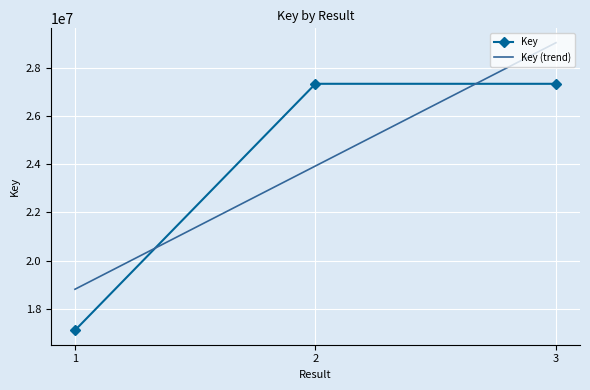

Rank the series at 1 from highest to lowest value.

Key (trend), Key